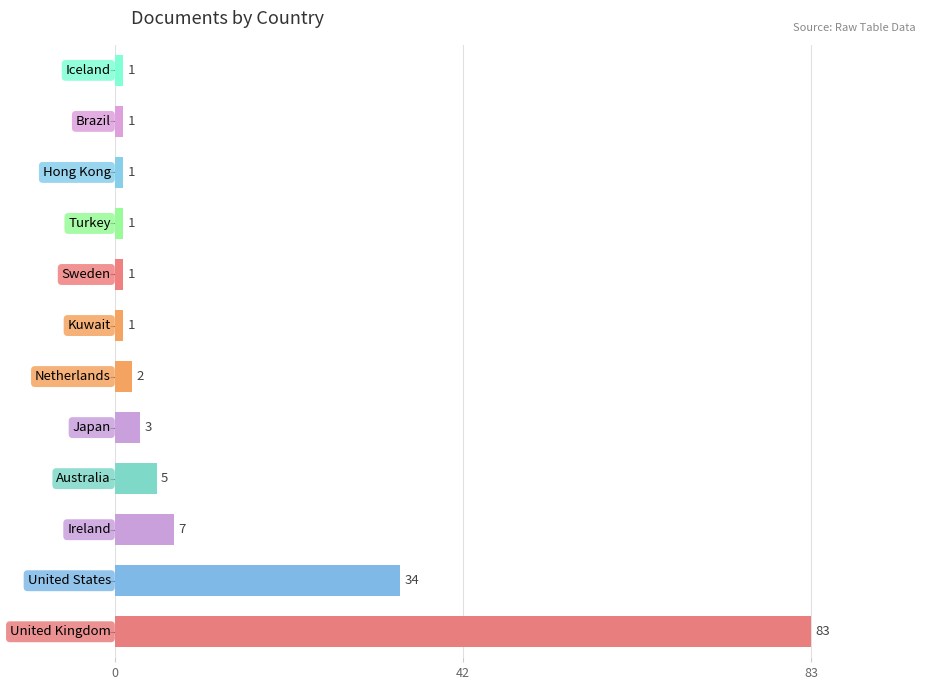

What is the average value?

12